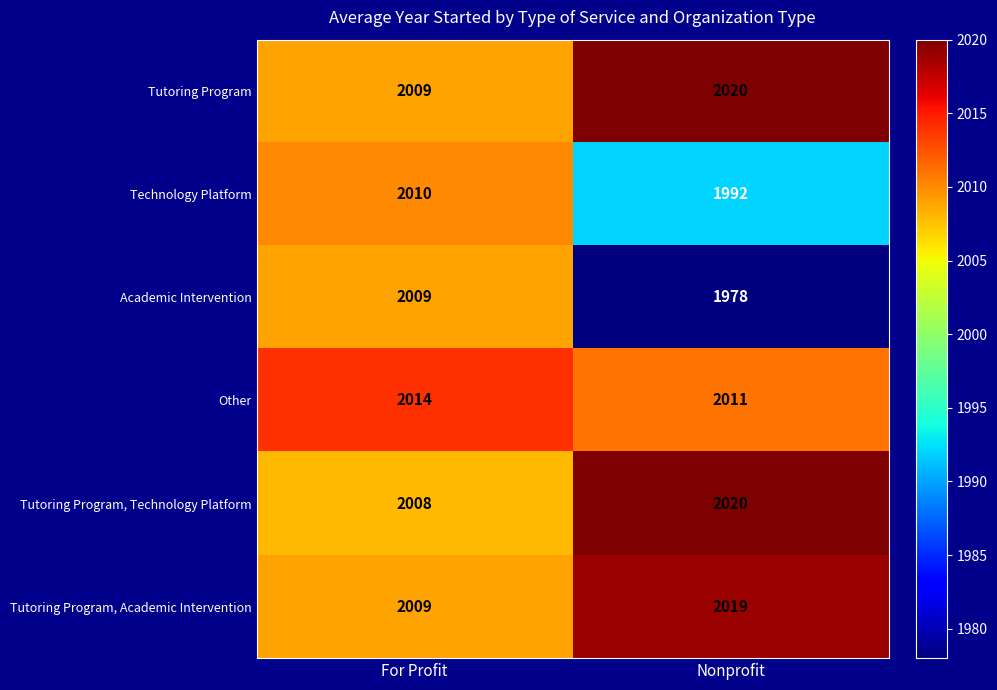

At how many categories does at least one series exceed 2004?

2